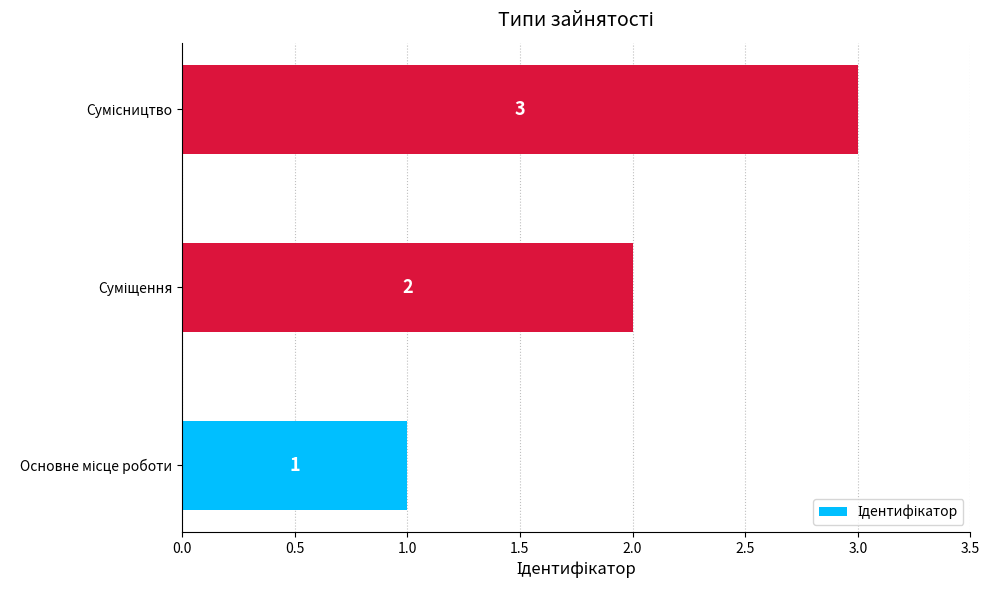

How many values are between 1 and 3?

3